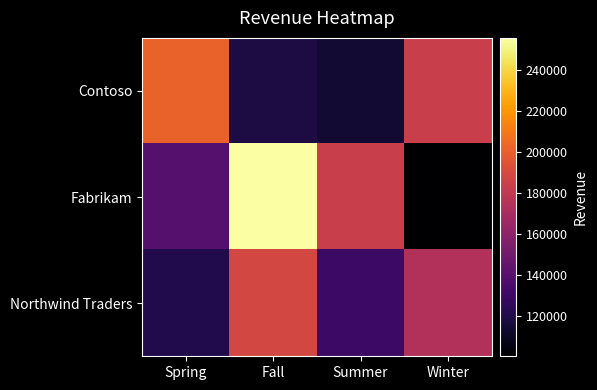

Reading left to right, transcribe all the data shown in this chart.

Contoso: Spring=201438	Fall=118299	Summer=114452	Winter=183651
Fabrikam: Spring=139170	Fall=255599	Summer=183632	Winter=100508
Northwind Traders: Spring=120666	Fall=188851	Summer=129732	Winter=174336